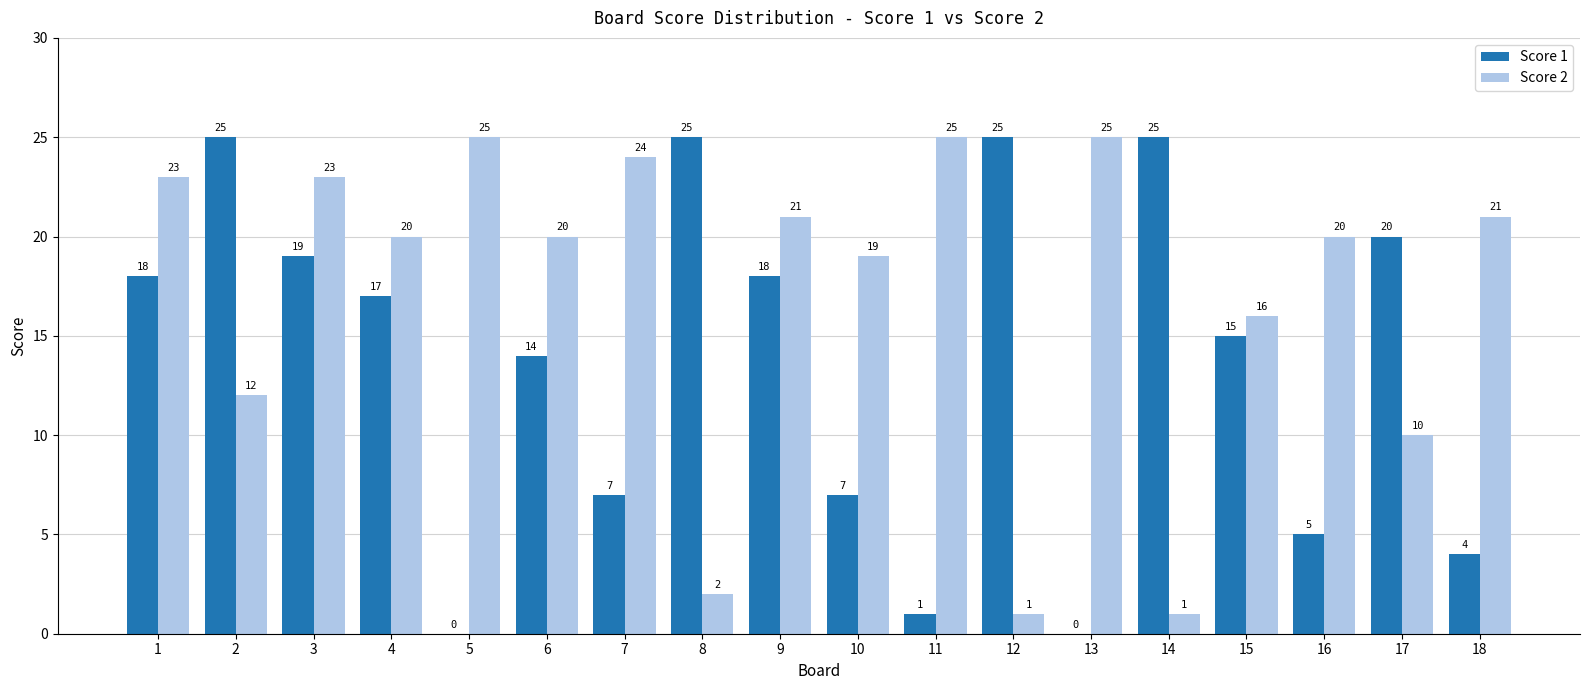

At which category is the sum across all series the highest?

3